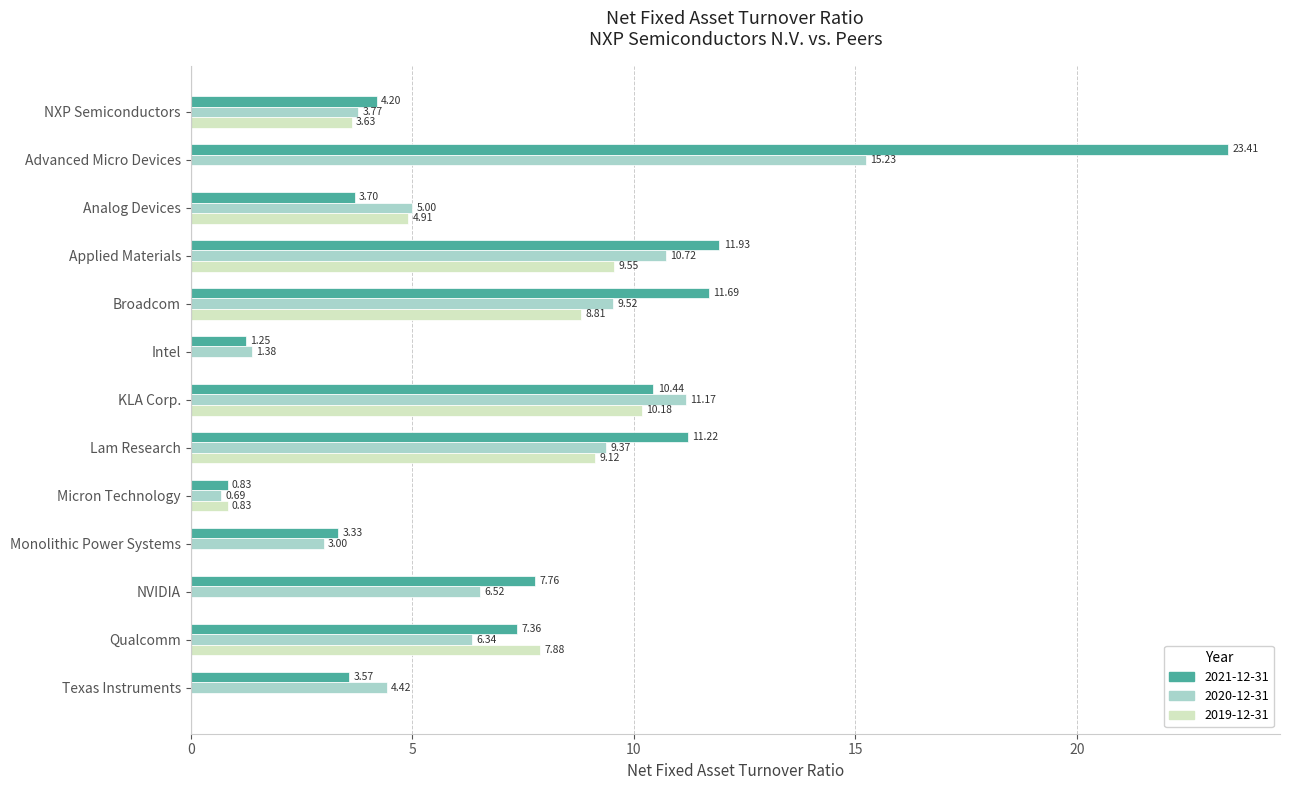

What is the sum of all 2020-12-31 values?

87.1